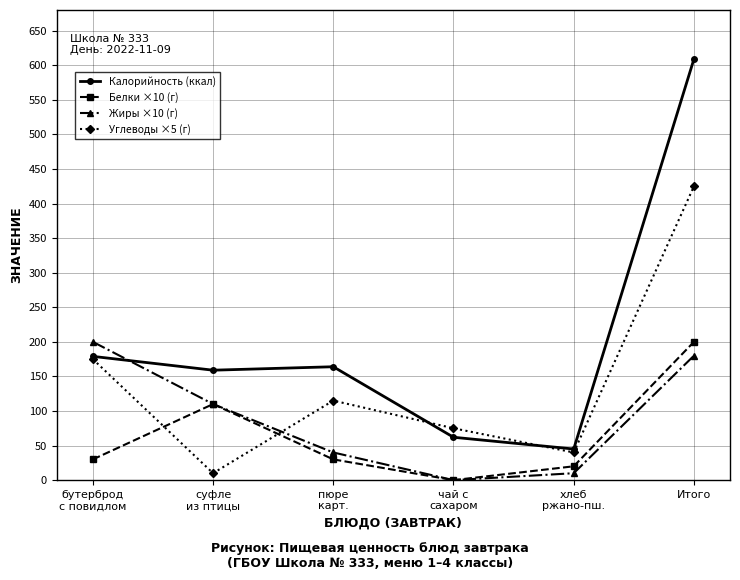

True or false: Жиры ×10 (г) and Калорийность (ккал) cross at least once.

True